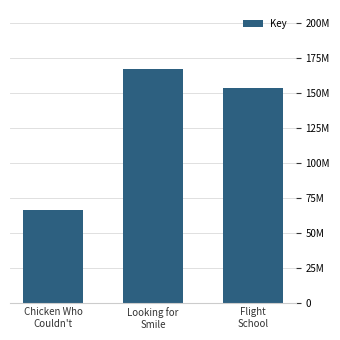

Are the bars horizontal?

No